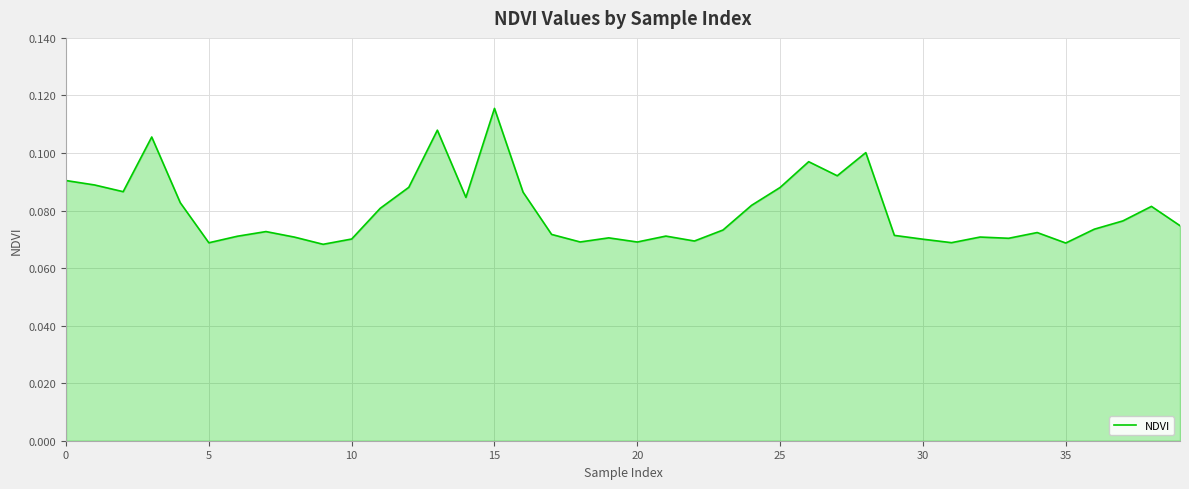

Reading left to right, extract all data points from this chart.

0.1	0.1	0.1	0.1	0.1	0.1	0.1	0.1	0.1	0.1	0.1	0.1	0.1	0.1	0.1	0.1	0.1	0.1	0.1	0.1	0.1	0.1	0.1	0.1	0.1	0.1	0.1	0.1	0.1	0.1	0.1	0.1	0.1	0.1	0.1	0.1	0.1	0.1	0.1	0.1